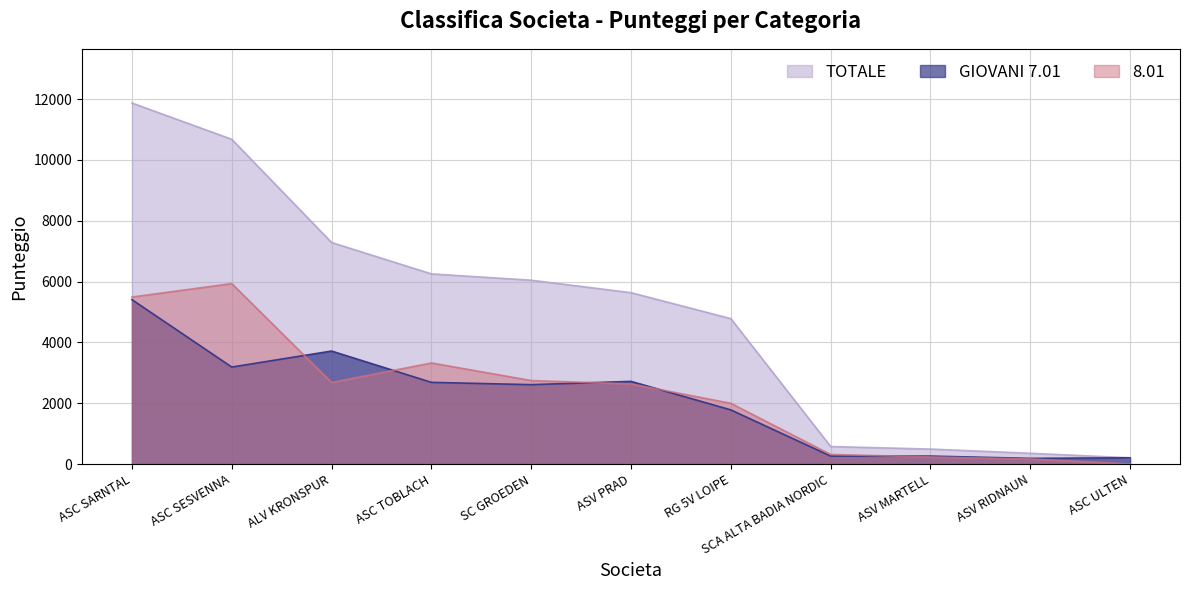

How many data points in 8.01 are less than 2635?

5